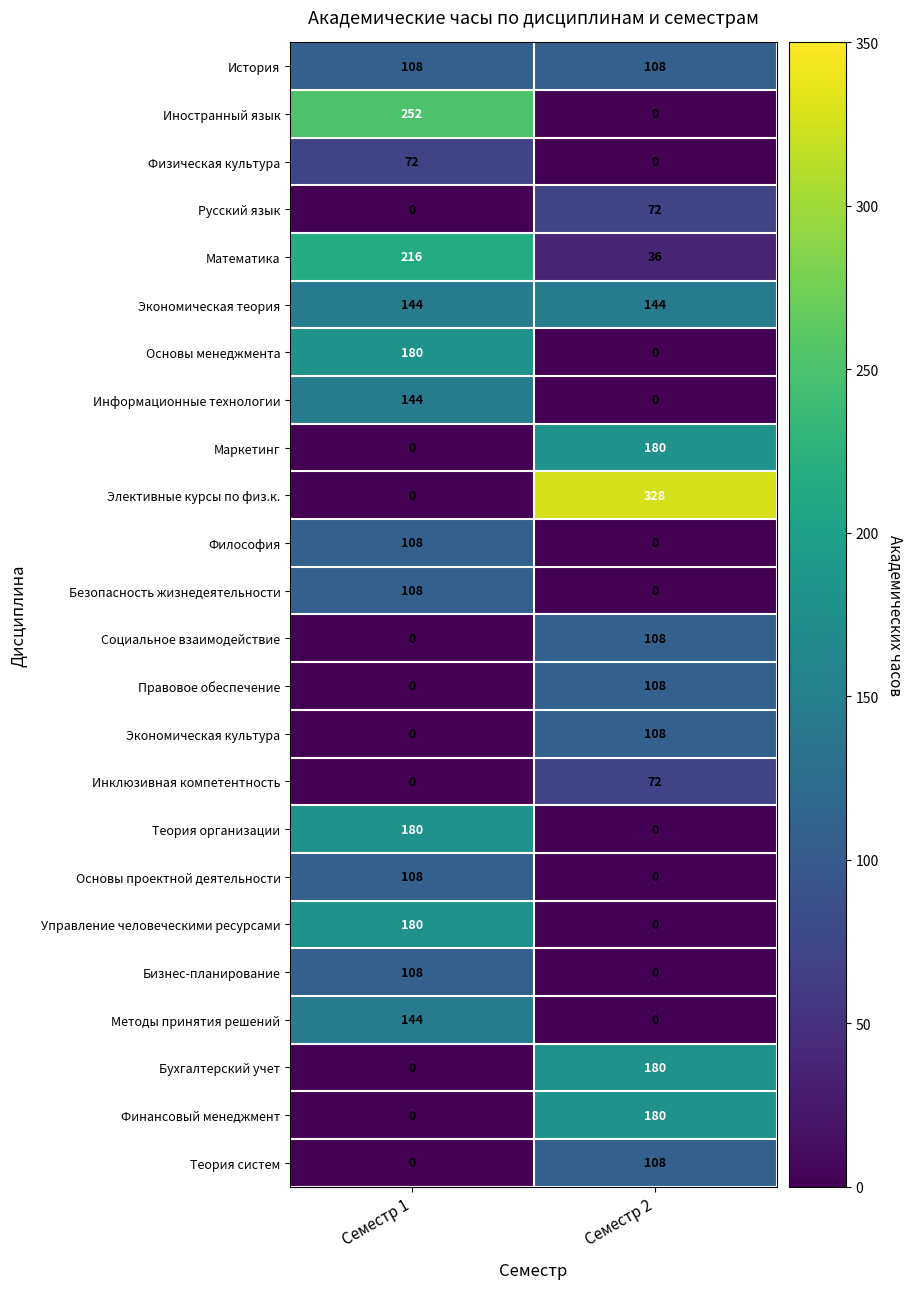

Read the Основы проектной деятельности value at Семестр 1, to the nearest 5.

110